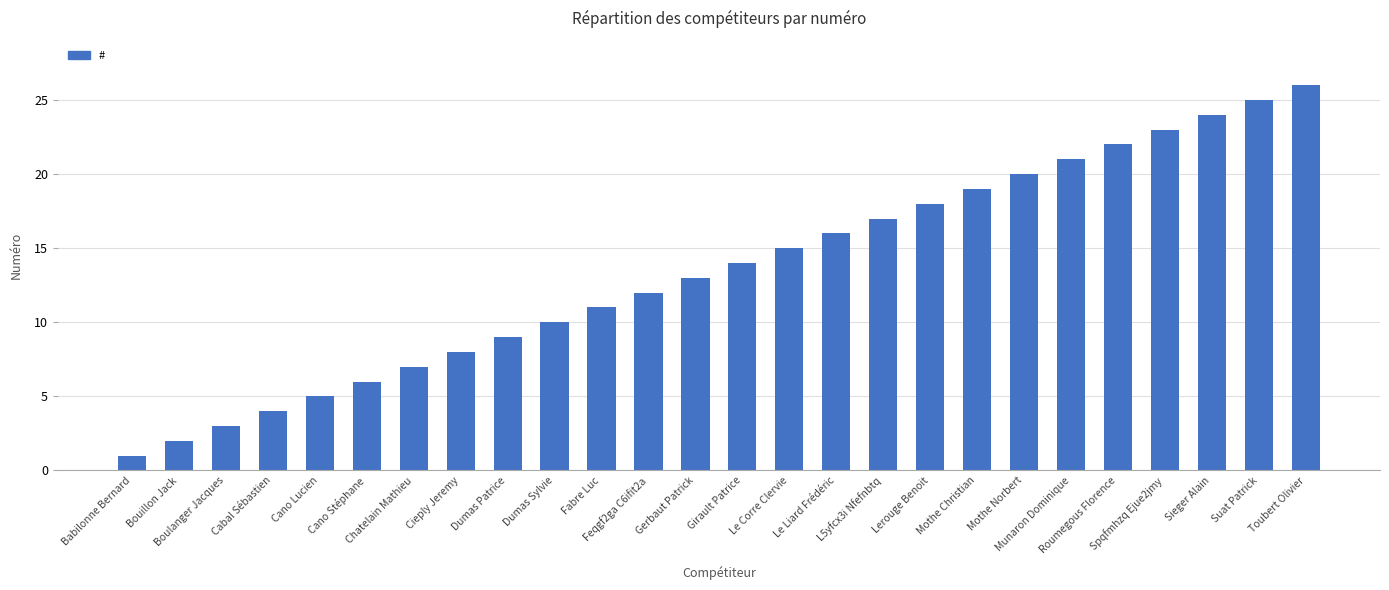

Rank the categories by value from lowest to highest.

Babilonne Bernard, Bouillon Jack, Boulanger Jacques, Cabal Sébastien, Cano Lucien, Cano Stéphane, Chatelain Mathieu, Cieply Jeremy, Dumas Patrice, Dumas Sylvie, Fabre Luc, Feqgf2ga C6ifit2a, Gerbaut Patrick, Girault Patrice, Le Corre Clervie, Le Liard Frédéric, L5yfcx3i Nfefnbtq, Lerouge Benoit, Mothe Christian, Mothe Norbert, Munaron Dominique, Roumegous Florence, Spqfmhzq Ejue2jmy, Sieger Alain, Suat Patrick, Toubert Olivier